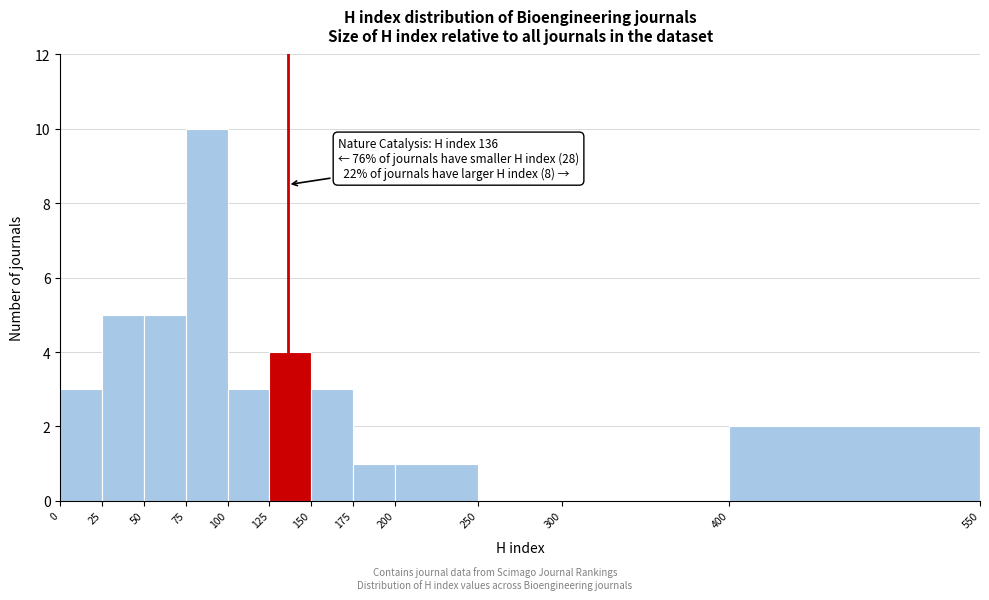

Which range on the x-axis has the tallest bar?

75 to 100